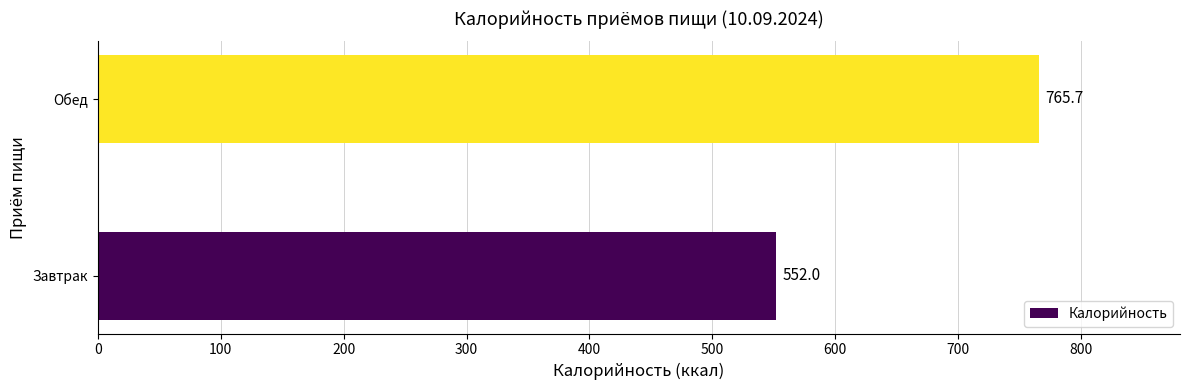

The value at Завтрак is 273.5. True or false?

False